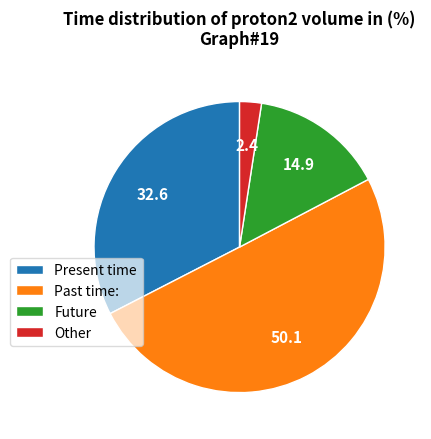

Which slice is the smallest?

Other